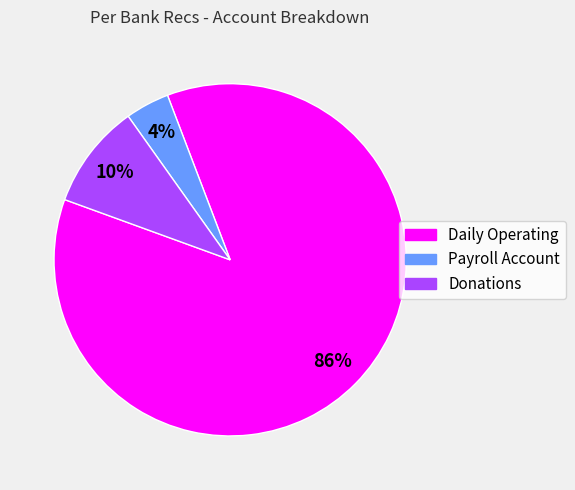

Which category accounts for the majority?

Daily Operating